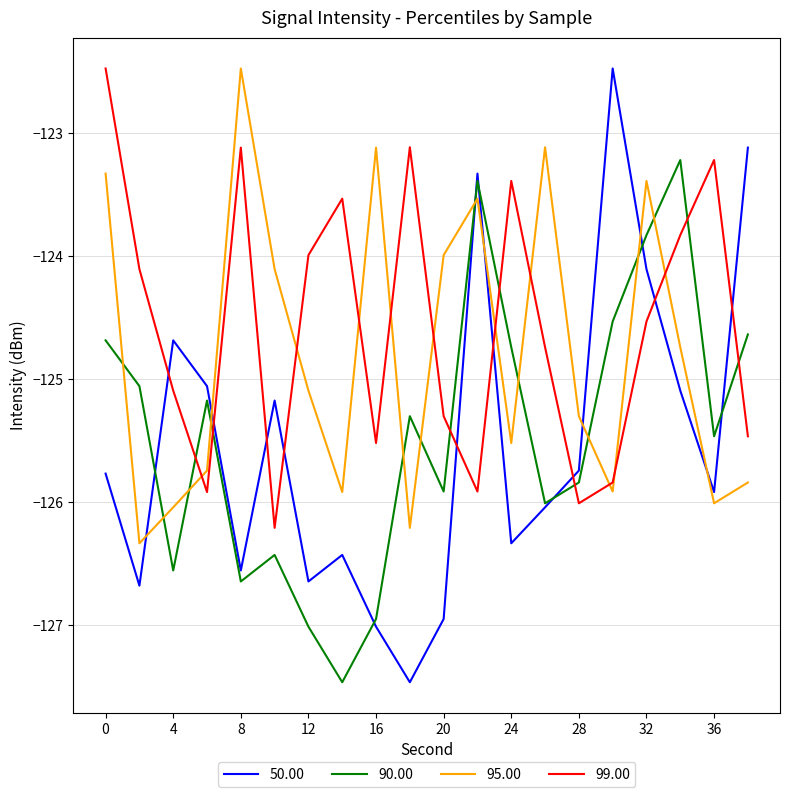

Which series ends up on top after the final intersection of 95.00 and 99.00?

99.00